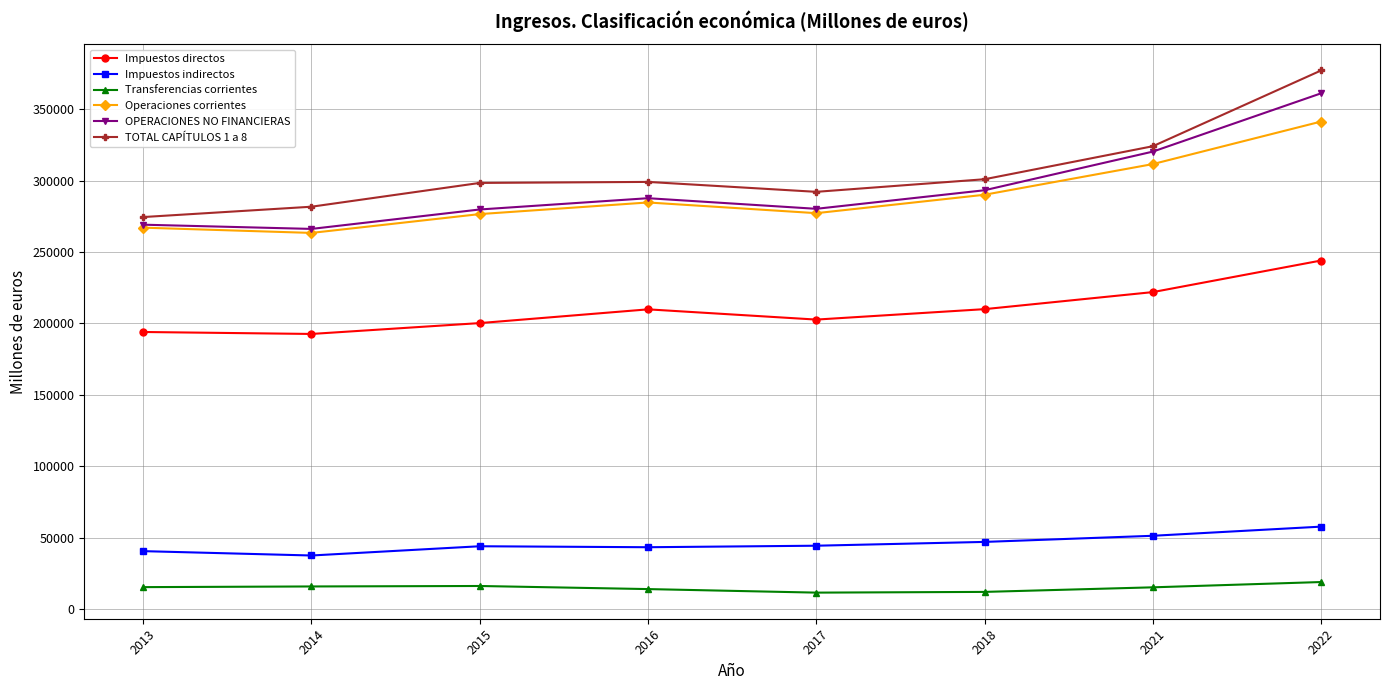

True or false: Impuestos indirectos and Transferencias corrientes intersect in this chart.

False